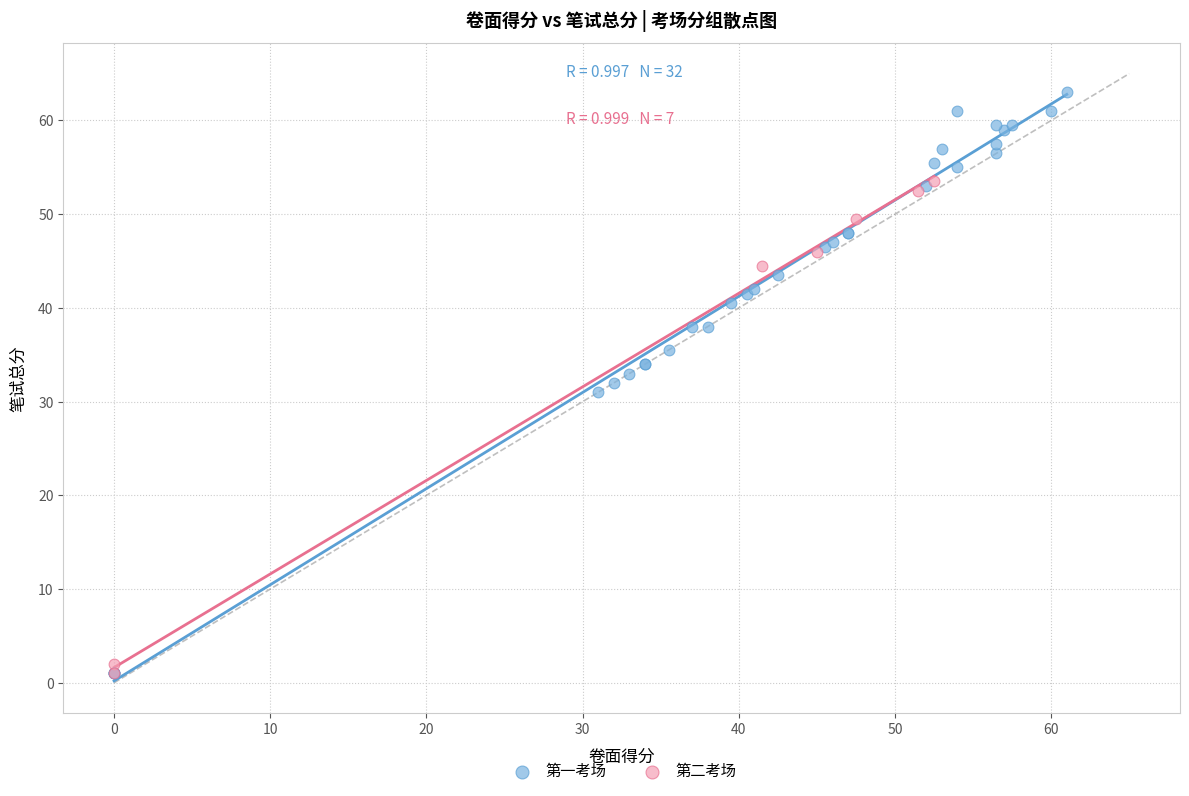

Which series has the widest spread of Y values?

第一考场